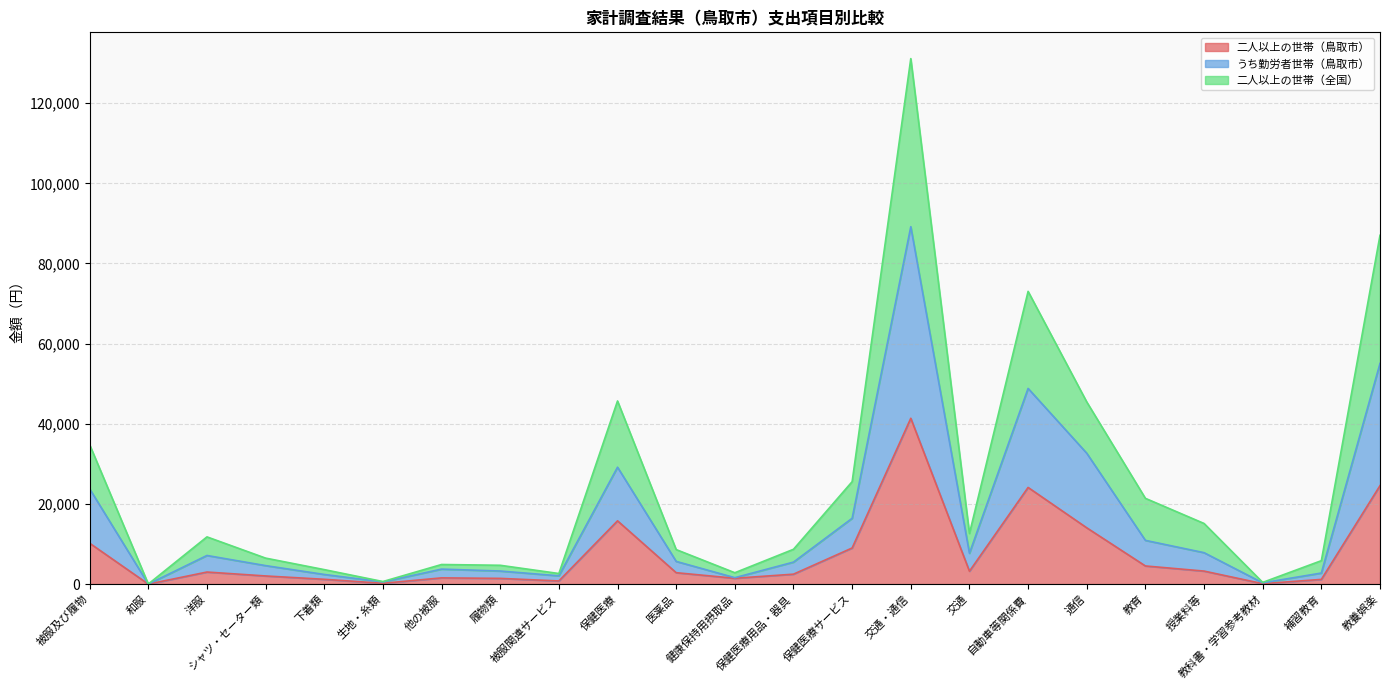

Rank the series by their average value, from lowest to highest.

二人以上の世帯（鳥取市）, うち勤労者世帯（鳥取市）, 二人以上の世帯（全国）